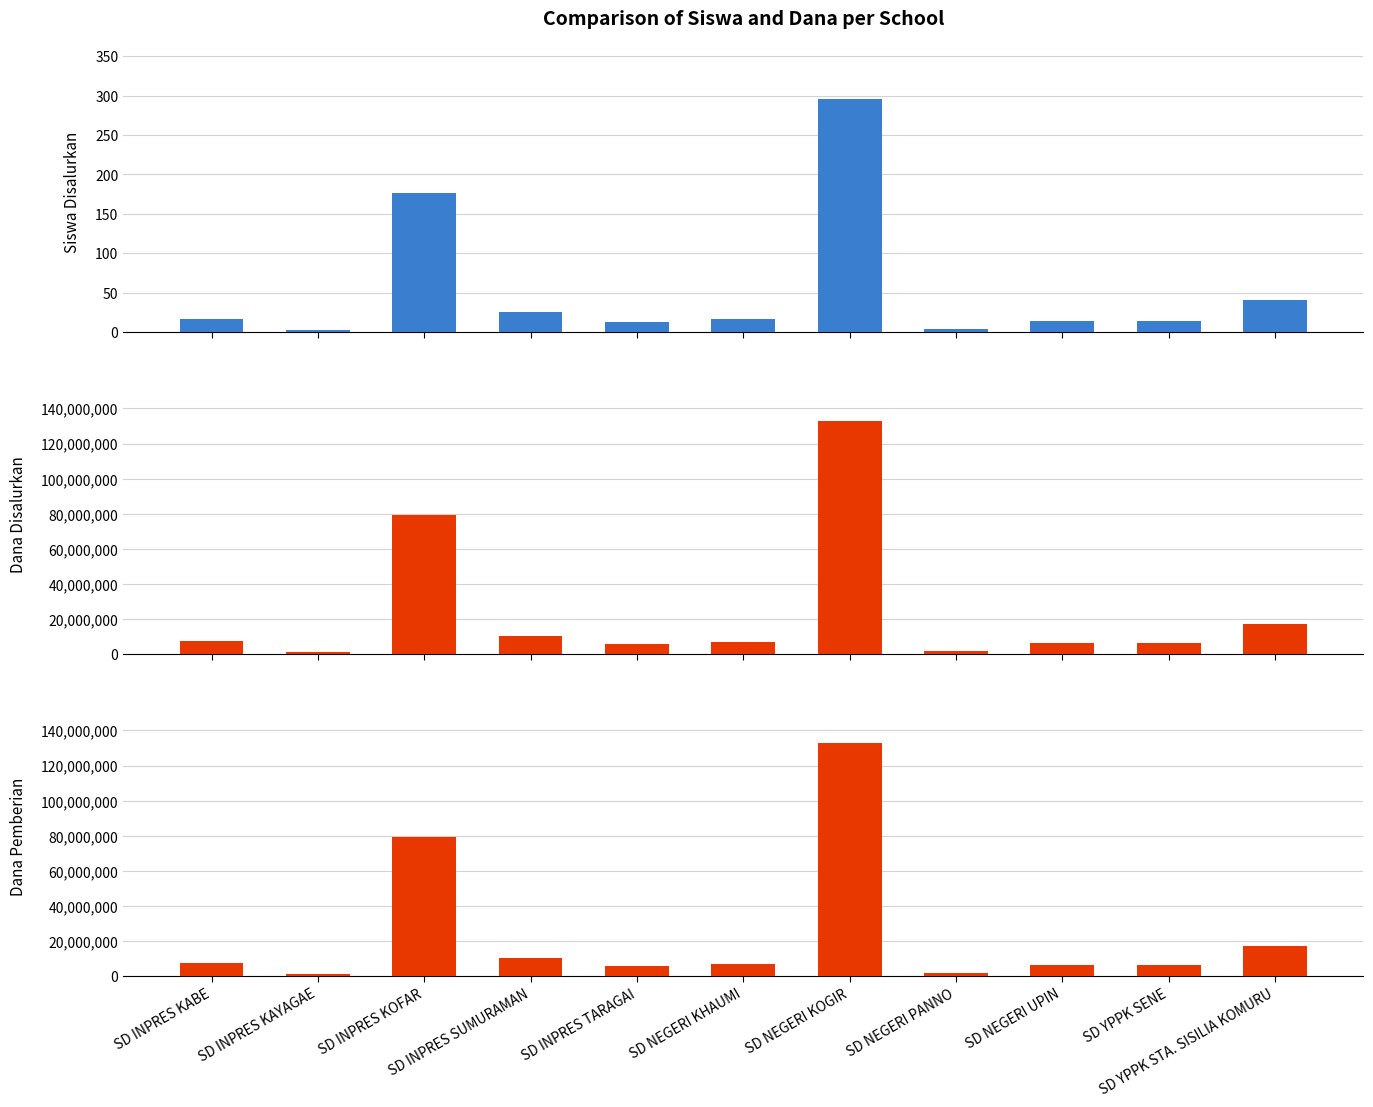

What is the maximum value for Siswa Disalurkan?

296